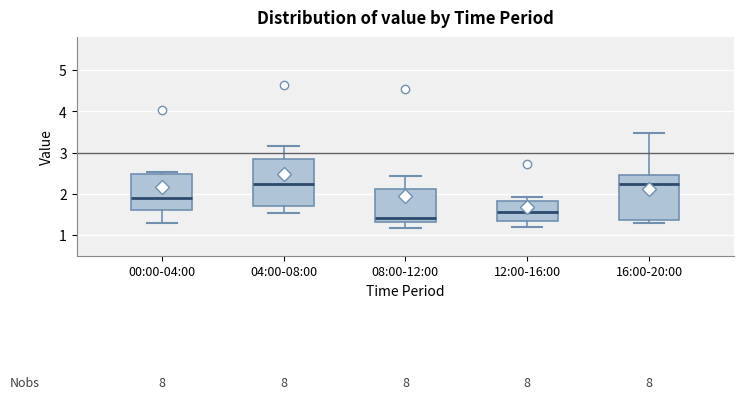

Where does the lower whisker of the box for 00:00-04:00 end on the y-axis? The values are not printed on the chart, so give them approximately, as read against the axis.

1.3